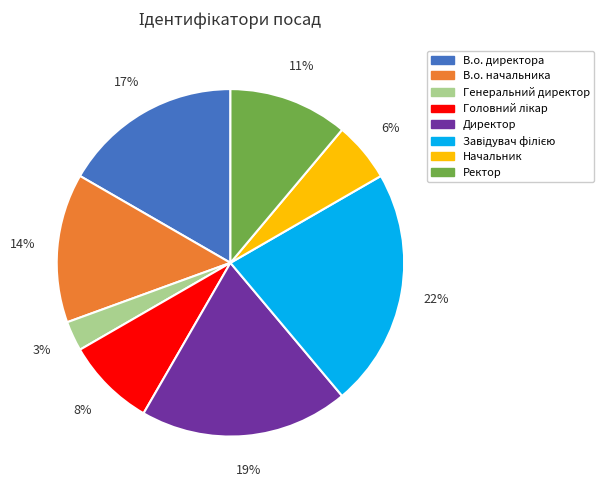

How many slices are in this pie chart?

8